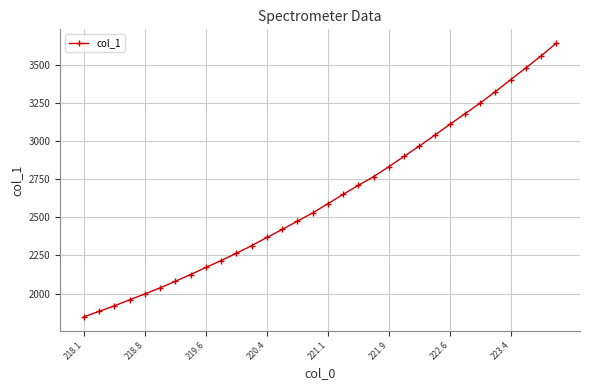

What is the value of the 28th point from the left?

3323.0